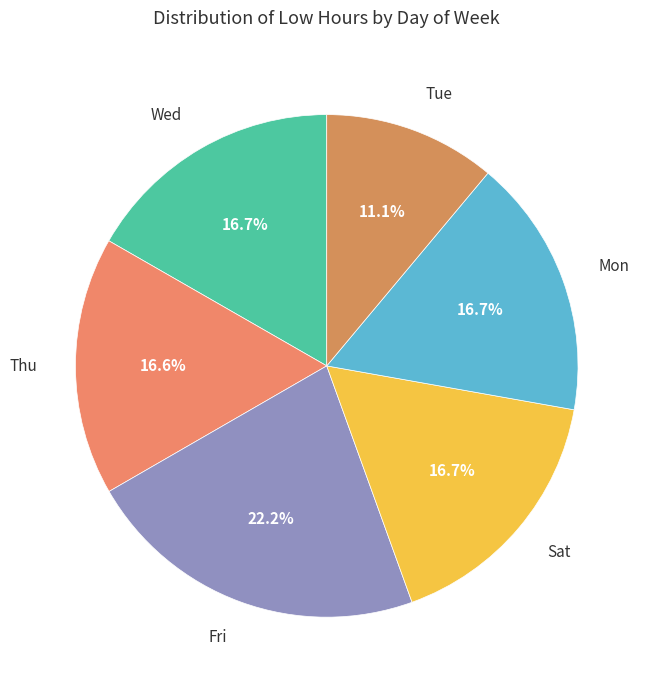

Count the number of slices in the pie.

6